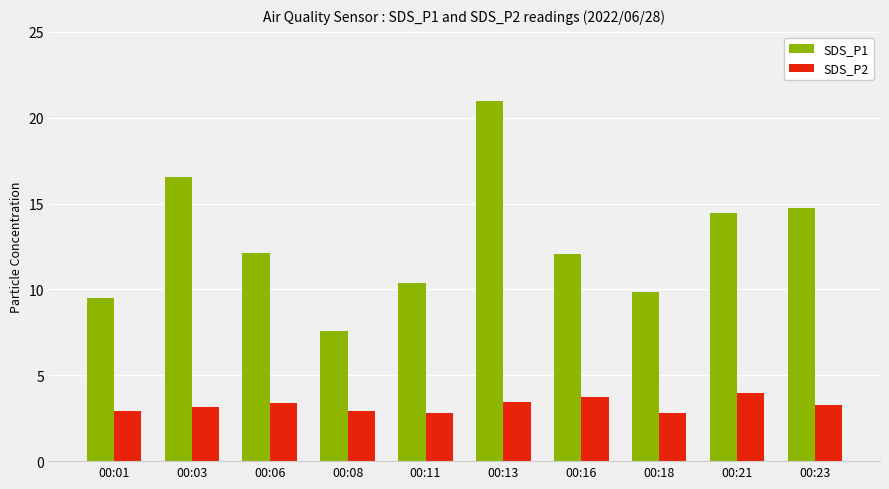

What is the difference between the second highest and second lowest values in the SDS_P2 series?

0.9